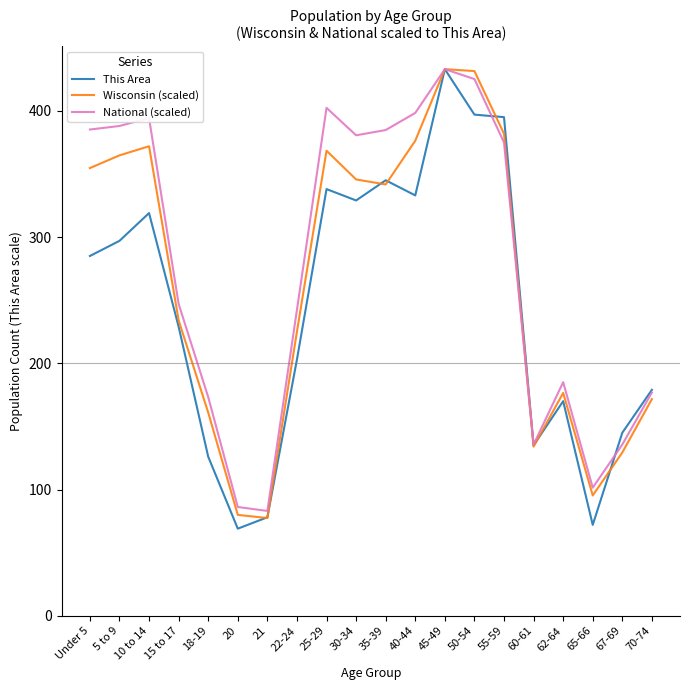

At which category is the sum across all series the highest?

45-49